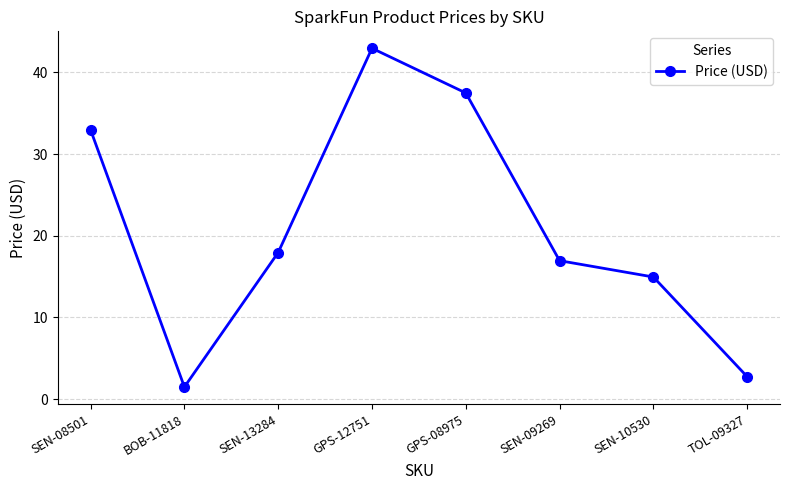

Where is the data nearest to the value 22?

SEN-13284